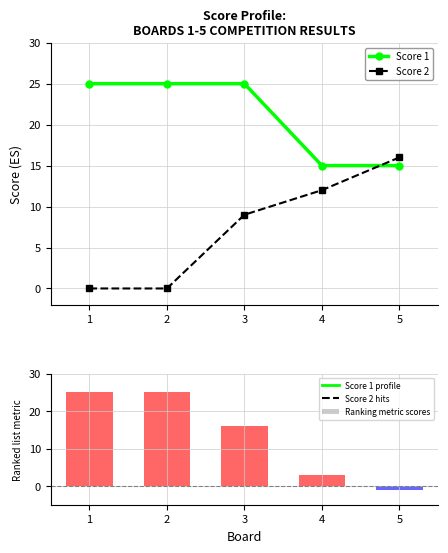

What is the approximate value of Score 1 at 2, to the nearest 5?

25